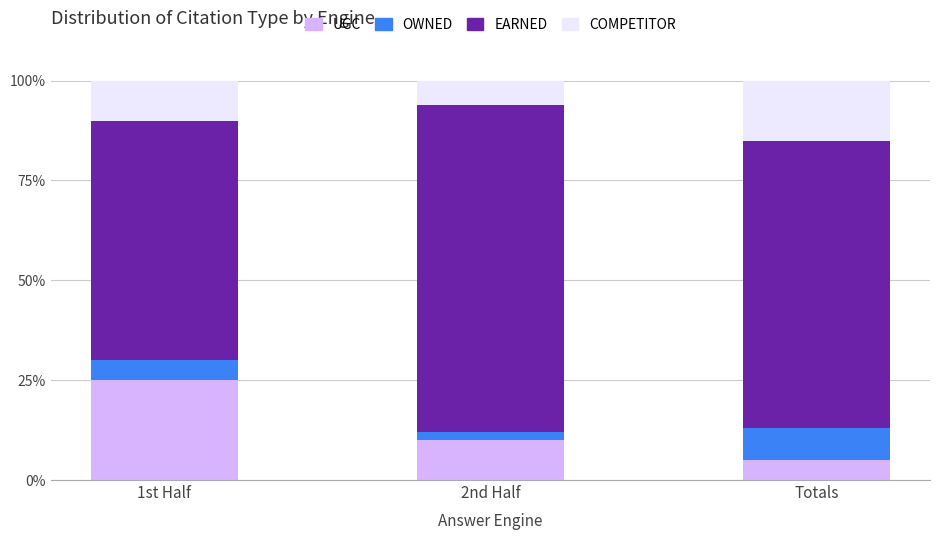

What is the difference between the maximum and minimum values in the UGC series?

20